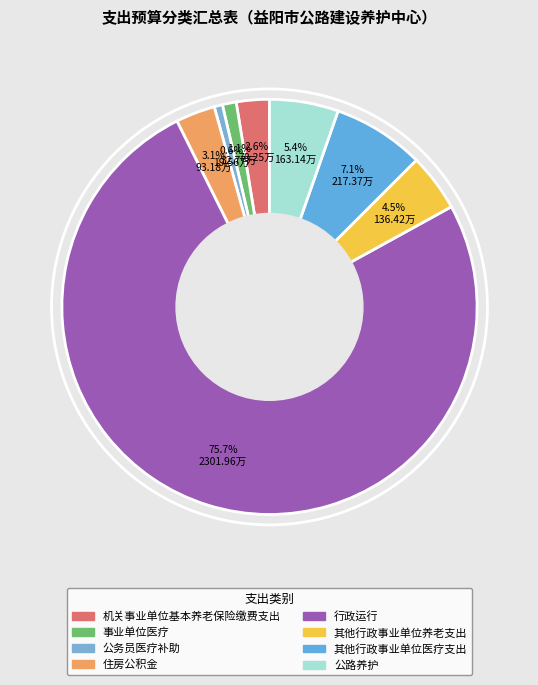

Which category has the biggest portion of the pie?

行政运行